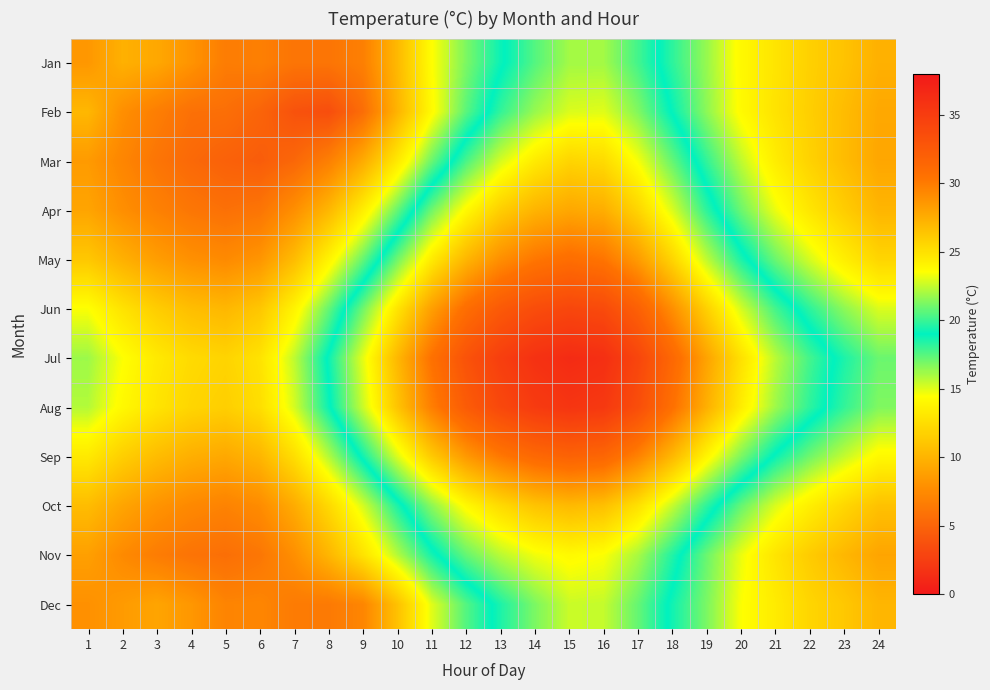

Reading left to right, what are all the values shown in this chart?

Jan: 1=8.3	2=9.8	3=9.3	4=8.1	5=6.6	6=6.8	7=6.1	8=6.1	9=6.8	10=10.3	11=14.4	12=16.8	13=18.8	14=20.5	15=21.9	16=21.9	17=20.2	18=18.2	19=16.3	20=14.1	21=12.9	22=11.7	23=10.9	24=9.8
Feb: 1=10.2	2=7.8	3=6.7	4=5.8	5=5.7	6=5.0	7=3.8	8=3.5	9=5.6	10=10.0	11=14.2	12=17.4	13=19.9	14=21.7	15=22.9	16=23.0	17=21.3	18=18.9	19=16.5	20=14.2	21=12.8	22=11.6	23=10.5	24=9.3
Mar: 1=8.5	2=7.2	3=6.1	4=5.3	5=4.8	6=4.5	7=5.2	8=6.8	9=9.5	10=13.2	11=17.1	12=20.3	13=22.8	14=24.5	15=25.6	16=25.3	17=23.4	18=20.8	19=18.1	20=15.6	21=13.4	22=11.8	23=10.5	24=9.2
Apr: 1=9.1	2=7.8	3=6.9	4=6.2	5=5.8	6=6.1	7=7.8	8=10.2	9=13.5	10=17.2	11=21.0	12=23.8	13=25.9	14=27.2	15=27.8	16=27.5	17=25.6	18=22.9	19=19.8	20=17.1	21=14.8	22=13.0	23=11.5	24=10.1
May: 1=11.2	2=9.8	3=8.7	4=7.9	5=7.5	6=8.2	7=10.5	8=13.8	9=17.2	10=21.0	11=24.5	12=27.1	13=29.0	14=30.2	15=30.8	16=30.3	17=28.4	18=25.6	19=22.4	20=19.5	21=17.1	22=15.2	23=13.5	24=12.0
Jun: 1=14.5	2=12.8	3=11.5	4=10.6	5=10.2	6=11.1	7=13.8	8=17.2	9=21.0	10=24.8	11=28.2	12=30.8	13=32.5	14=33.6	15=34.1	16=33.8	17=31.9	18=29.0	19=25.8	20=22.8	21=20.2	22=18.2	23=16.5	24=15.1
Jul: 1=16.2	2=14.5	3=13.2	4=12.3	5=11.9	6=12.8	7=15.6	8=19.2	9=23.1	10=27.0	11=30.5	12=33.1	13=34.8	14=35.9	15=36.4	16=36.1	17=34.2	18=31.3	19=28.0	20=25.0	21=22.3	22=20.2	23=18.5	24=17.1
Aug: 1=15.8	2=14.1	3=12.9	4=12.0	5=11.6	6=12.5	7=15.2	8=18.8	9=22.6	10=26.4	11=29.8	12=32.3	13=34.0	14=35.1	15=35.6	16=35.3	17=33.5	18=30.6	19=27.4	20=24.4	21=21.8	22=19.8	23=18.1	24=16.7
Sep: 1=13.2	2=11.6	3=10.5	4=9.7	5=9.3	6=10.1	7=12.5	8=15.8	9=19.3	10=22.9	11=26.1	12=28.5	13=30.1	14=31.2	15=31.7	16=31.4	17=29.6	18=27.0	19=24.0	20=21.2	21=18.8	22=17.0	23=15.5	24=14.1
Oct: 1=10.5	2=9.1	3=8.1	4=7.4	5=7.0	6=7.6	7=9.5	8=12.2	9=15.2	10=18.5	11=21.5	12=23.8	13=25.3	14=26.4	15=26.9	16=26.6	17=25.0	18=22.5	19=19.8	20=17.2	21=15.1	22=13.5	23=12.1	24=10.8
Nov: 1=8.8	2=7.5	3=6.6	4=6.0	5=5.7	6=6.2	7=7.8	8=10.1	9=12.8	10=15.8	11=18.6	12=20.8	13=22.3	14=23.3	15=23.8	16=23.5	17=22.0	18=19.6	19=17.1	20=14.8	21=12.9	22=11.4	23=10.2	24=9.1
Dec: 1=7.9	2=8.5	3=9.1	4=8.3	5=7.1	6=7.2	7=6.5	8=6.4	9=7.2	10=10.8	11=15.0	12=17.5	13=19.5	14=21.2	15=22.6	16=22.5	17=20.8	18=18.7	19=16.8	20=14.5	21=13.3	22=12.0	23=11.2	24=10.1